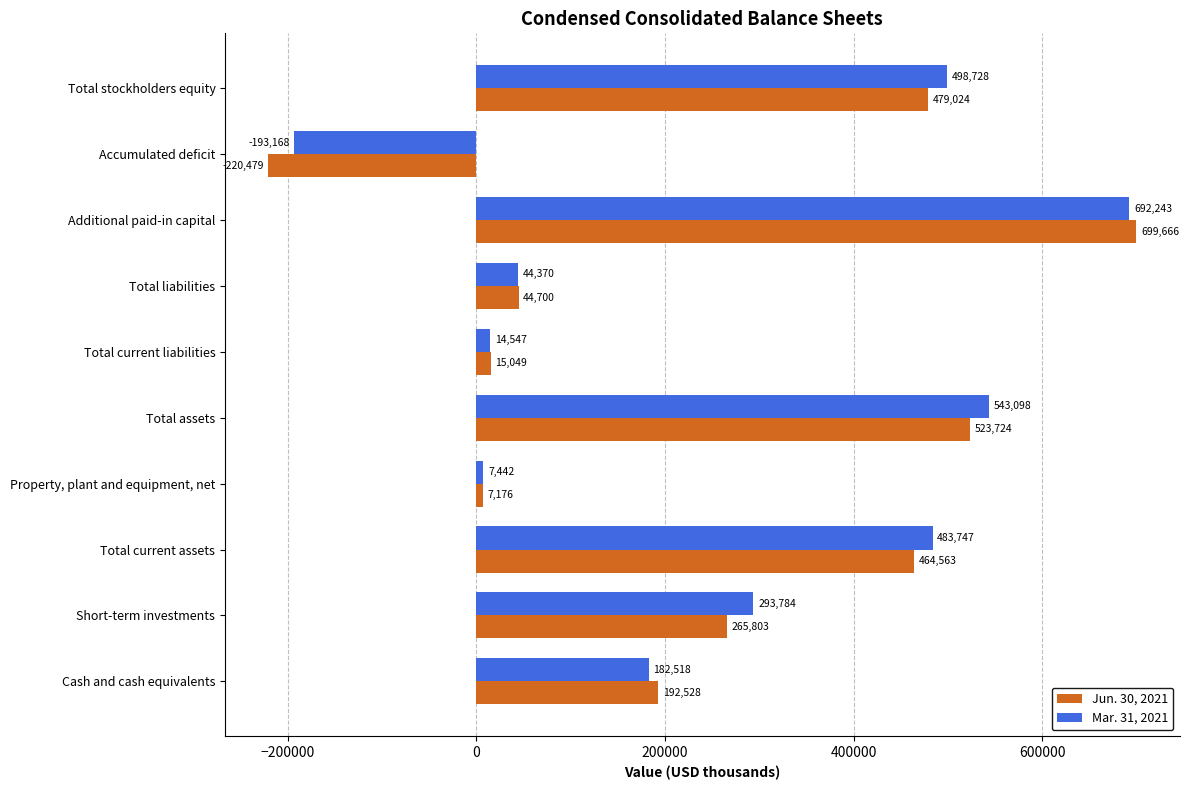

How many positive values does the Jun. 30, 2021 series have?

9